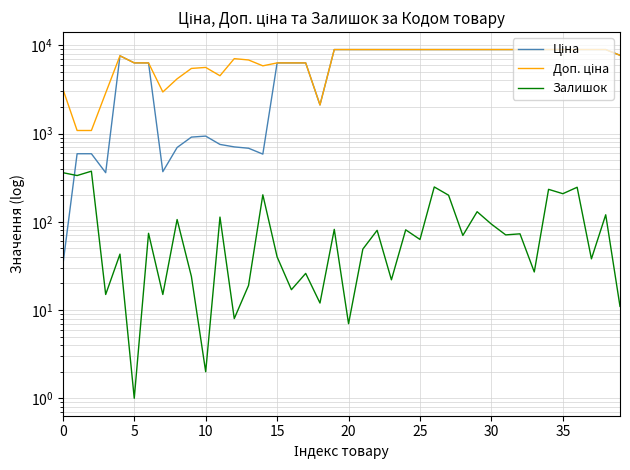

What is the approximate value of Залишок at 22?

80.0